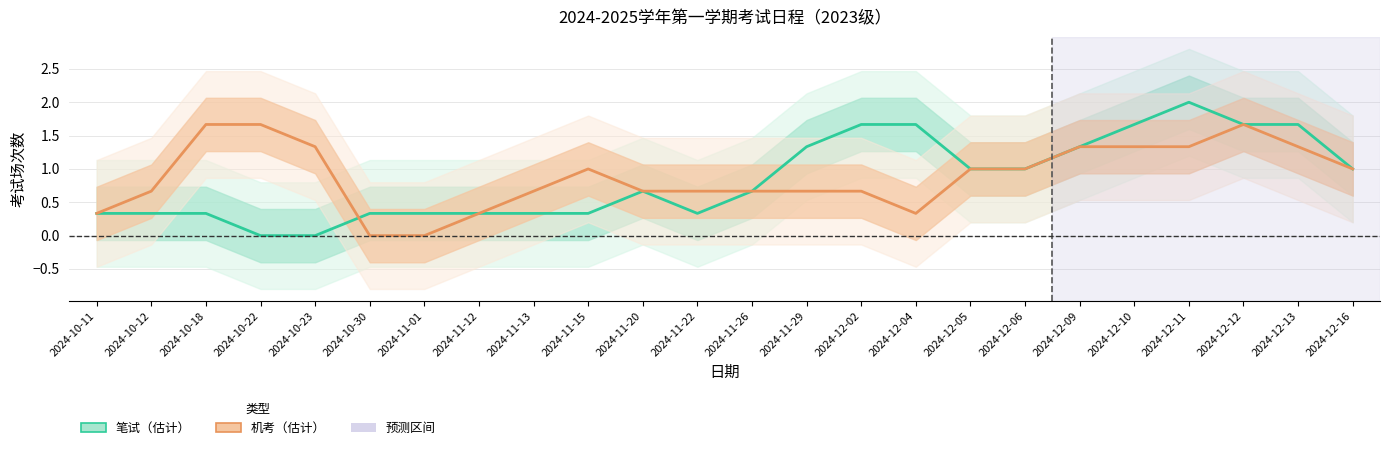

At which category does the chart reach its minimum across all series?

2024-10-22